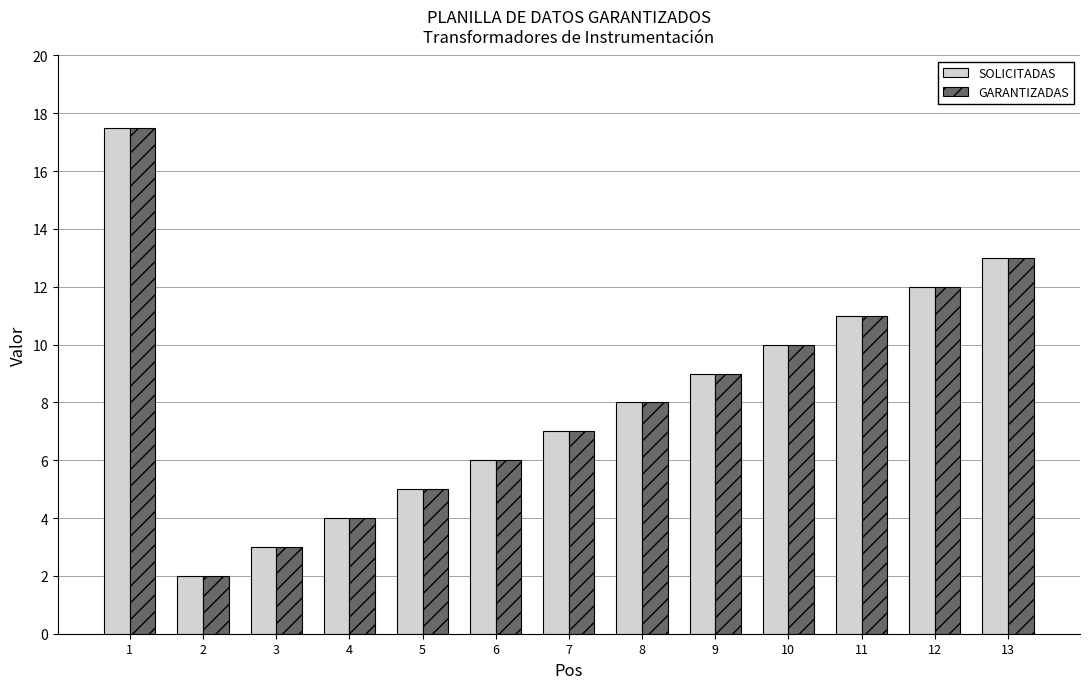

At how many categories does at least one series exceed 17?

1